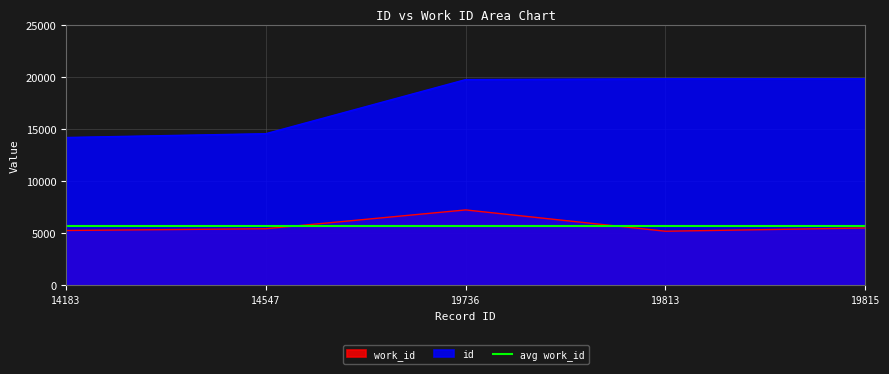

True or false: work_id and id intersect in this chart.

False